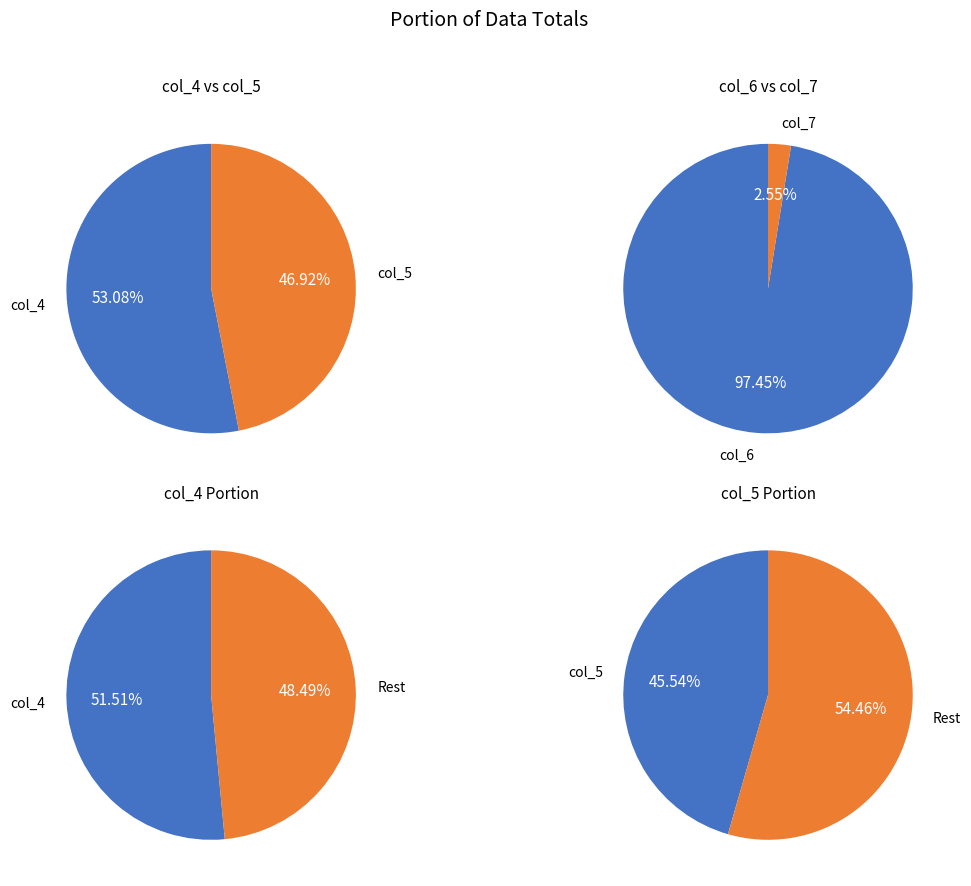

At 16, list the series in order from smallest to largest.

col_7, col_6, col_5, col_4